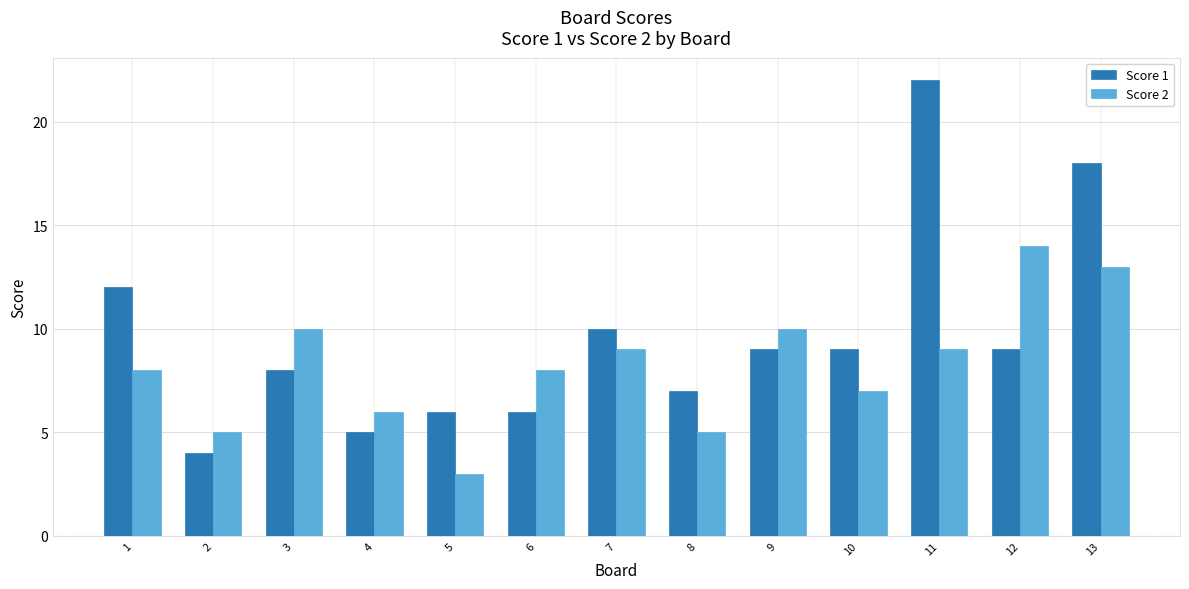

The Score 2 series shows 3 at 5. True or false?

True